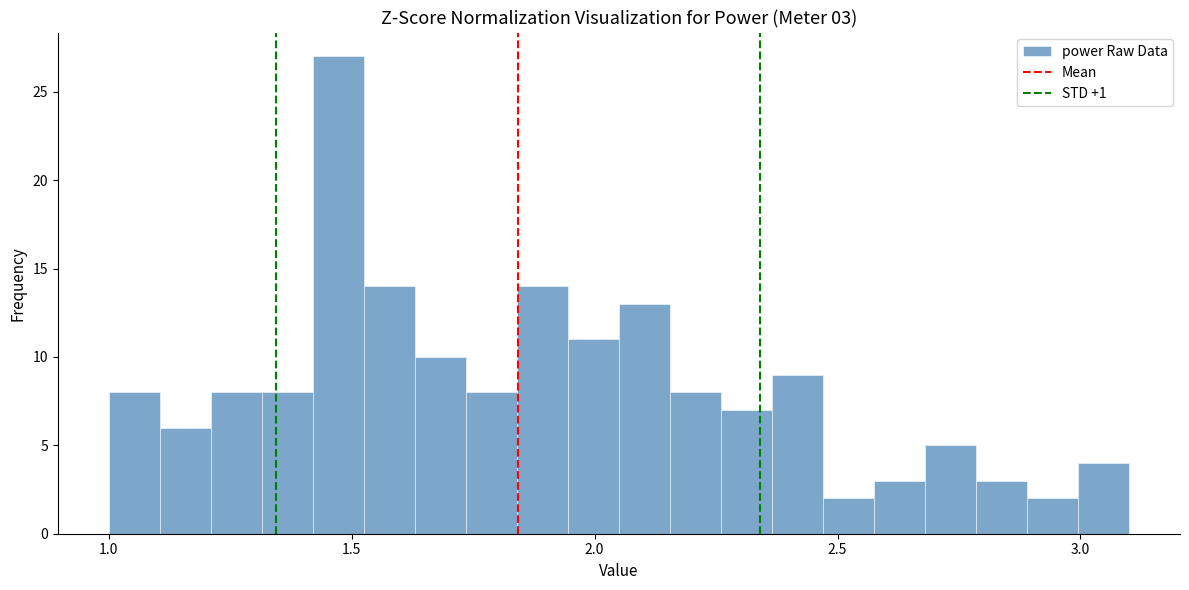

Around what value on the x-axis is the tallest bar? Give the approximate position of its centre, as read against the axis.

1.45